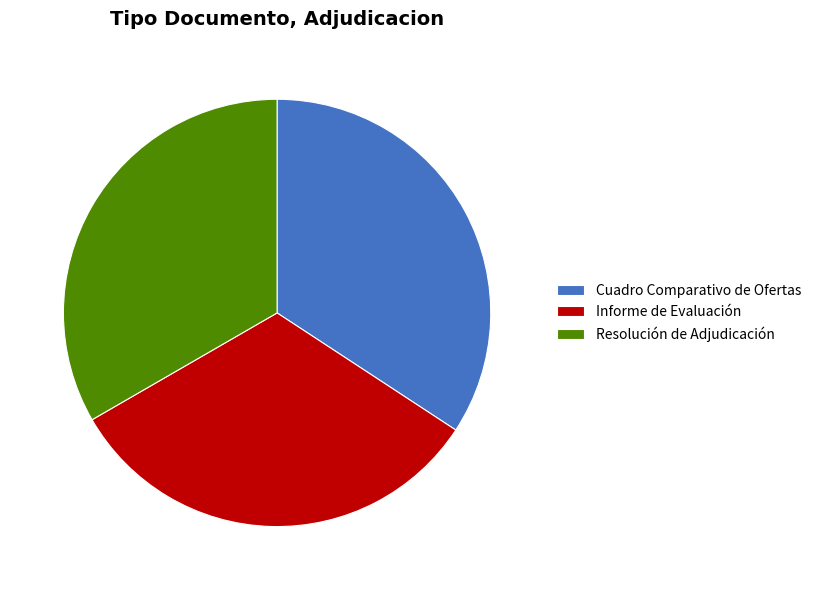

Rank the categories by value from lowest to highest.

Informe de Evaluación, Resolución de Adjudicación, Cuadro Comparativo de Ofertas